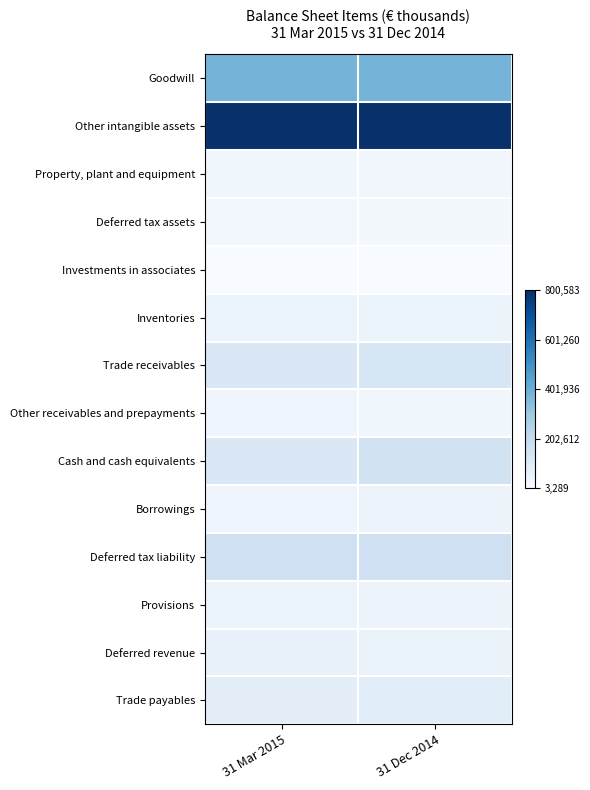

Reading left to right, list all the values displayed in this chart.

Goodwill: 31 Mar 2015=0.5	31 Dec 2014=0.5
Other intangible assets: 31 Mar 2015=1.0	31 Dec 2014=1.0
Property, plant and equipment: 31 Mar 2015=0.0	31 Dec 2014=0.0
Deferred tax assets: 31 Mar 2015=0.0	31 Dec 2014=0.0
Investments in associates: 31 Mar 2015=0.0	31 Dec 2014=0.0
Inventories: 31 Mar 2015=0.1	31 Dec 2014=0.1
Trade receivables: 31 Mar 2015=0.1	31 Dec 2014=0.2
Other receivables and prepayments: 31 Mar 2015=0.0	31 Dec 2014=0.0
Cash and cash equivalents: 31 Mar 2015=0.1	31 Dec 2014=0.2
Borrowings: 31 Mar 2015=0.0	31 Dec 2014=0.1
Deferred tax liability: 31 Mar 2015=0.2	31 Dec 2014=0.2
Provisions: 31 Mar 2015=0.1	31 Dec 2014=0.1
Deferred revenue: 31 Mar 2015=0.1	31 Dec 2014=0.1
Trade payables: 31 Mar 2015=0.1	31 Dec 2014=0.1